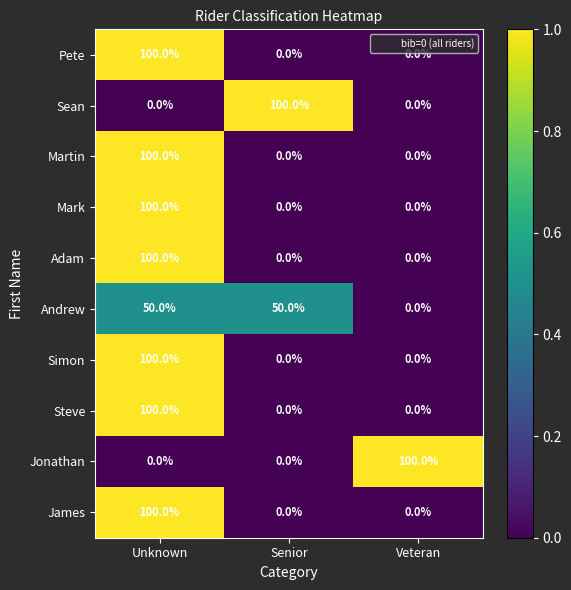

What is the greatest value displayed?

100